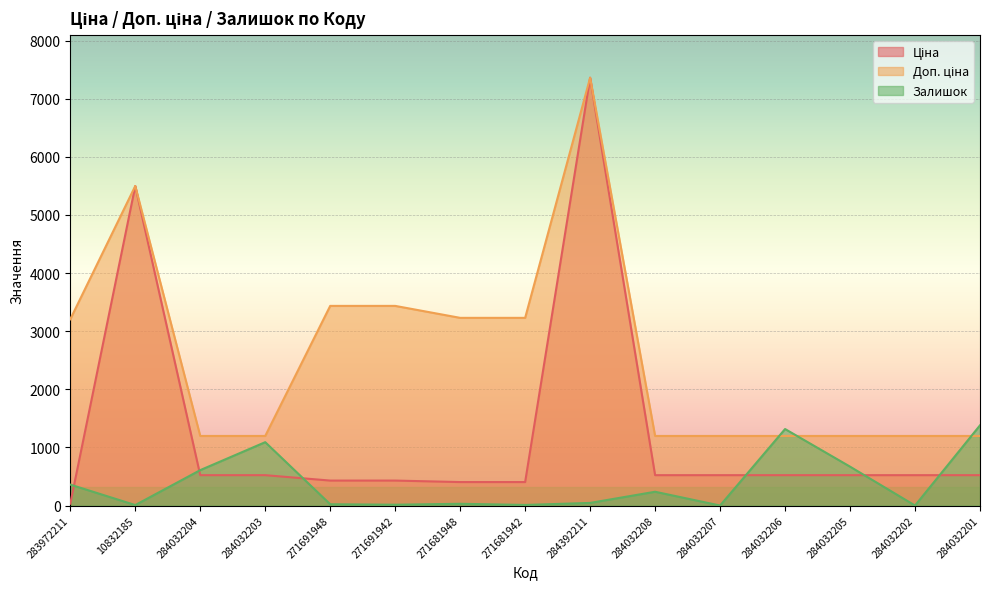

At which category does the chart reach its minimum across all series?

284032207